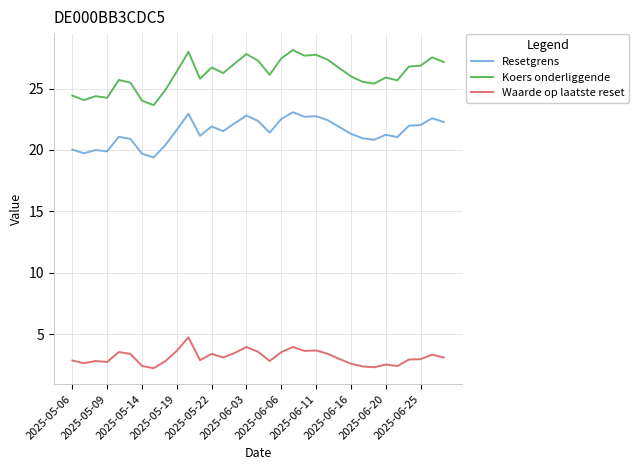

Rank the series by their maximum value, from highest to lowest.

Koers onderliggende, Resetgrens, Waarde op laatste reset